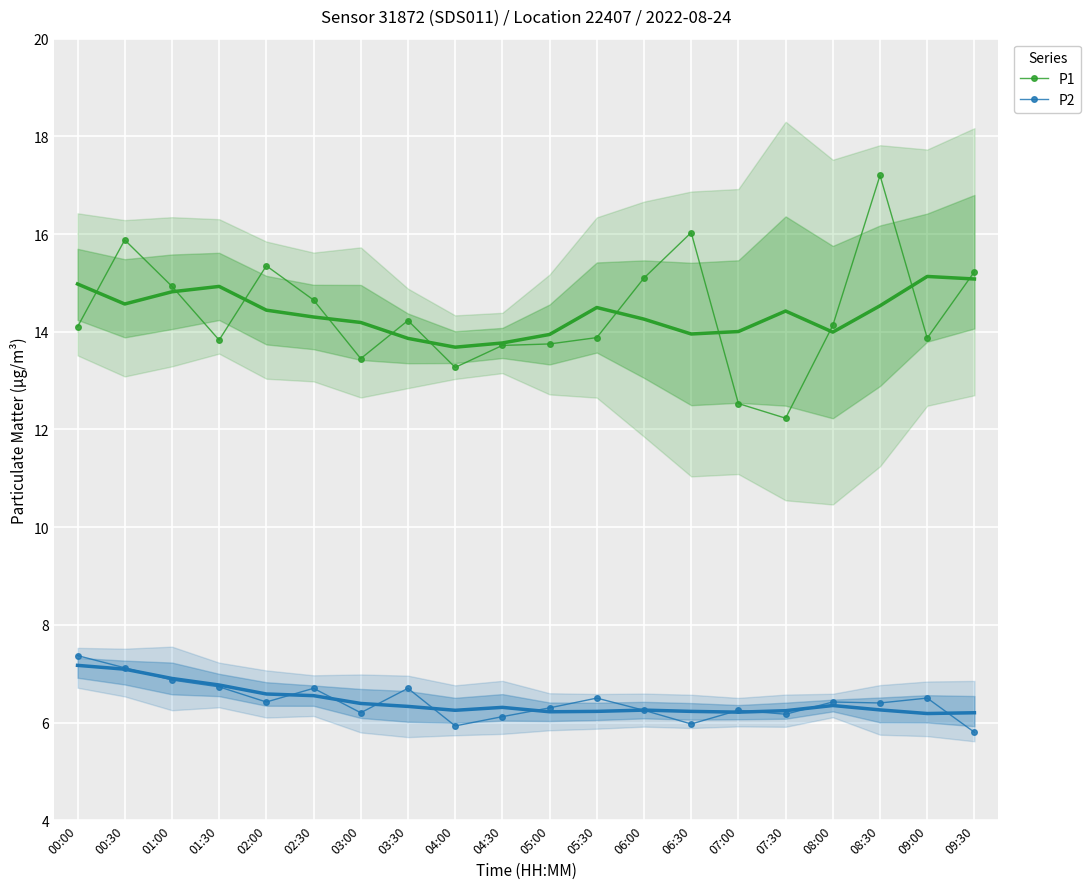

What is the sum of the P2 values at 01:00 and 00:00?

14.2